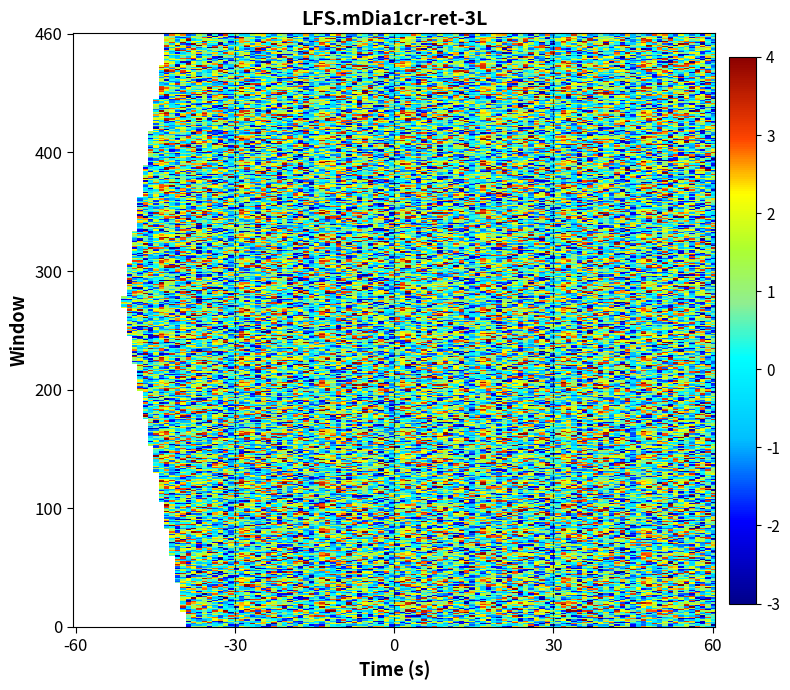

Which has a higher value, 1 or 3?

1